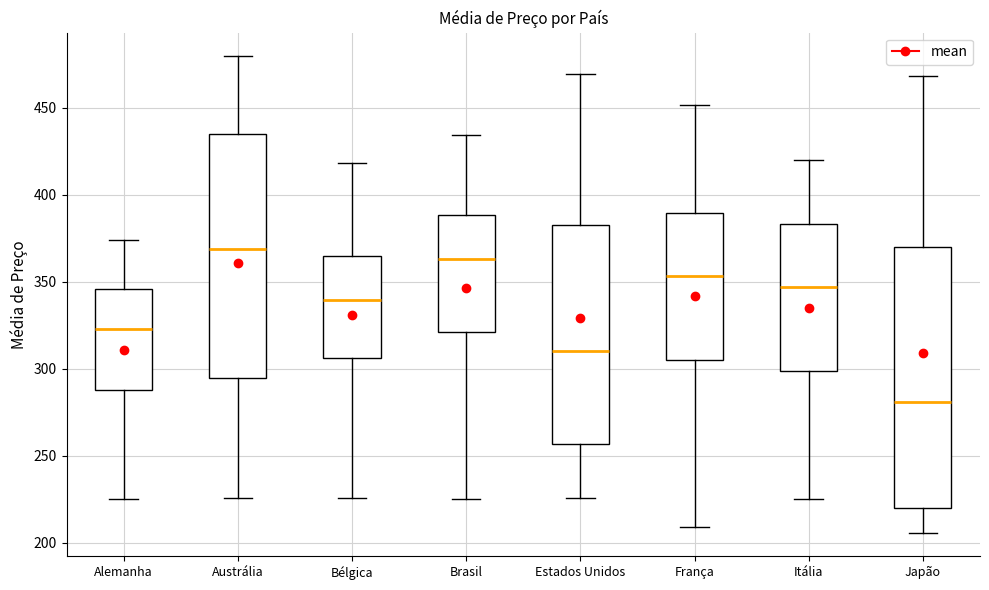

Reading left to right, read every box against the y-axis: the position of its median line, the range the box covers, and the ends of its whiskers. The values are not printed on the chart, so give them approximately, as read against the axis.

Alemanha: median 325, box 290 to 345, whiskers 225 to 375
Austrália: median 370, box 295 to 435, whiskers 225 to 480
Bélgica: median 340, box 305 to 365, whiskers 225 to 420
Brasil: median 365, box 320 to 390, whiskers 225 to 435
Estados Unidos: median 310, box 255 to 385, whiskers 225 to 470
França: median 355, box 305 to 390, whiskers 210 to 450
Itália: median 345, box 300 to 385, whiskers 225 to 420
Japão: median 280, box 220 to 370, whiskers 205 to 470